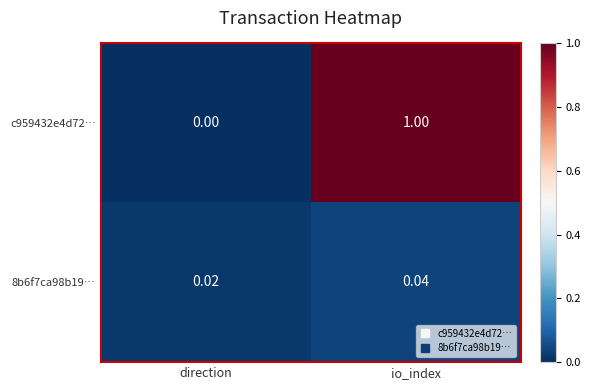

Rank the categories by 8b6f7ca98b19… value from highest to lowest.

io_index, direction